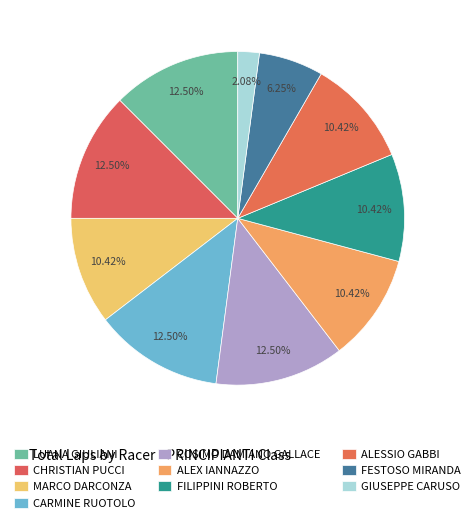

How many slices are in this pie chart?

10